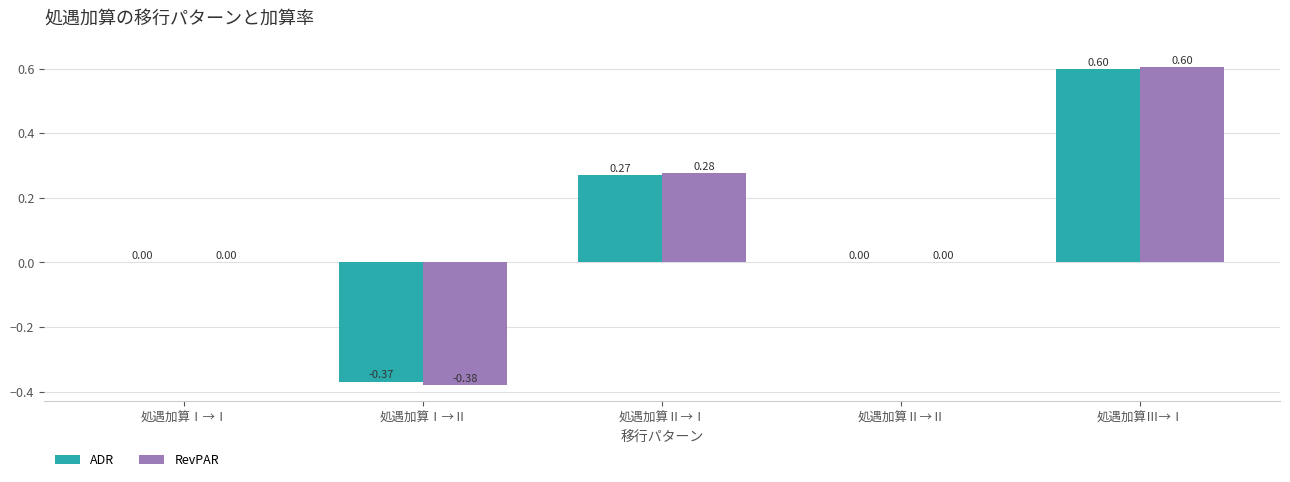

Which category has the highest value in the RevPAR series?

処遇加算Ⅲ→Ⅰ